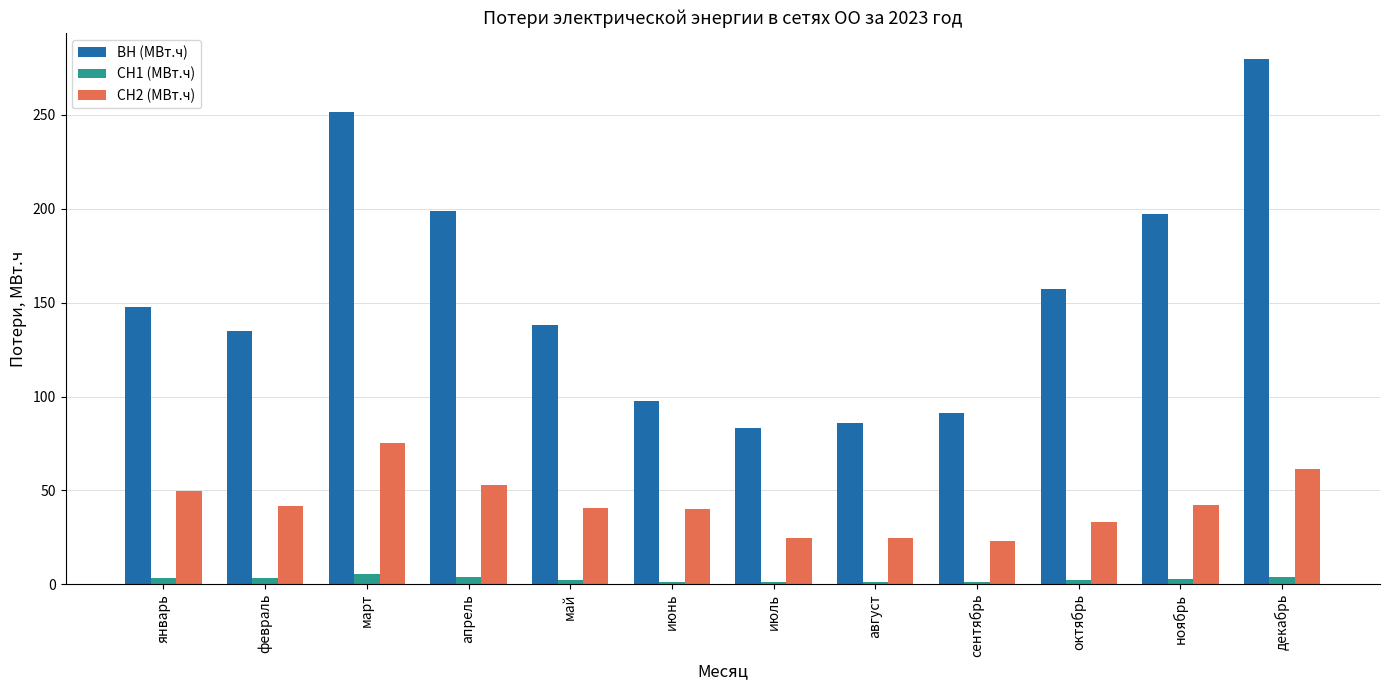

True or false: СН1 (МВт.ч) has a value of 3.2 at январь.

True